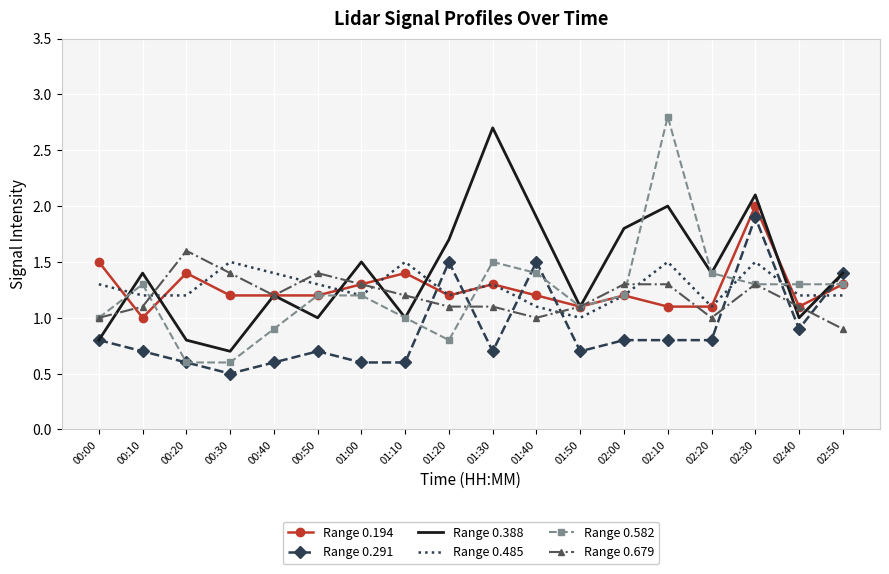

At which category is the sum across all series the highest?

02:30